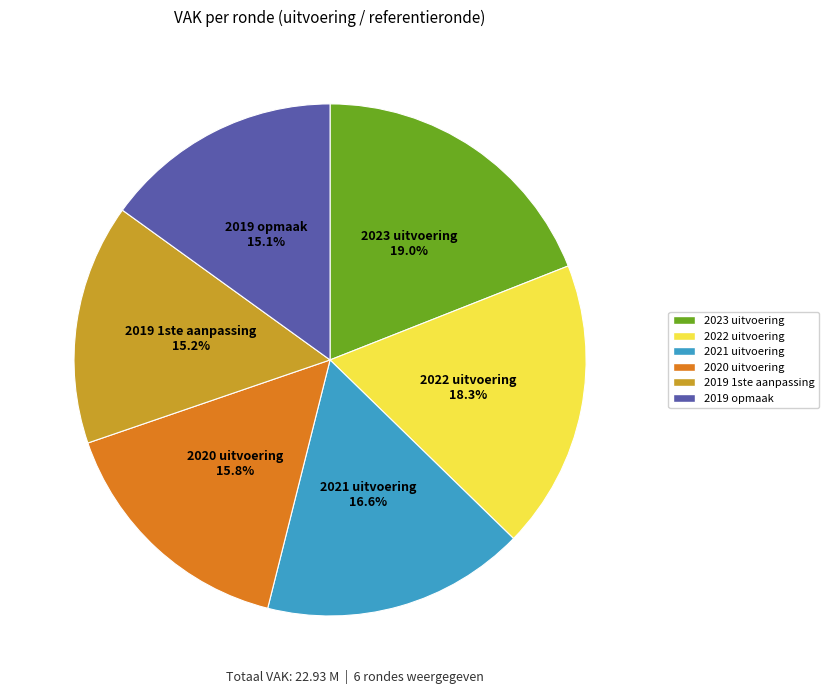

Is 2020 uitvoering the majority of the pie?

No